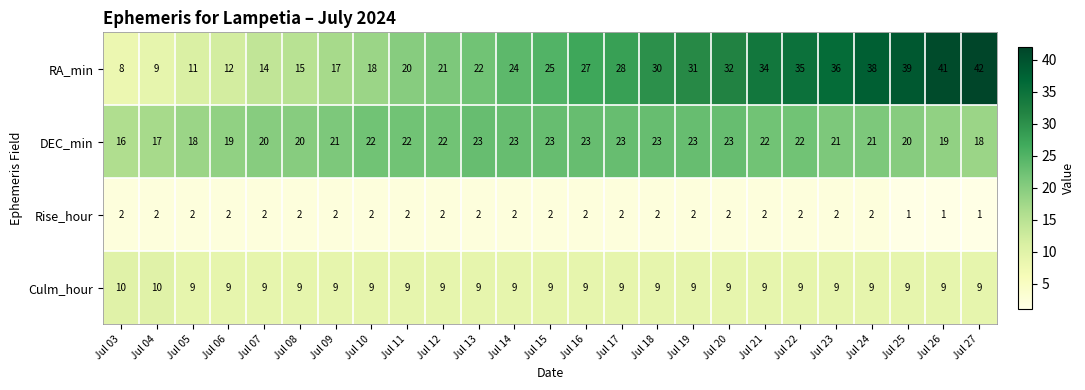

Rank the series at Jul 11 from lowest to highest value.

Rise_hour, Culm_hour, RA_min, DEC_min